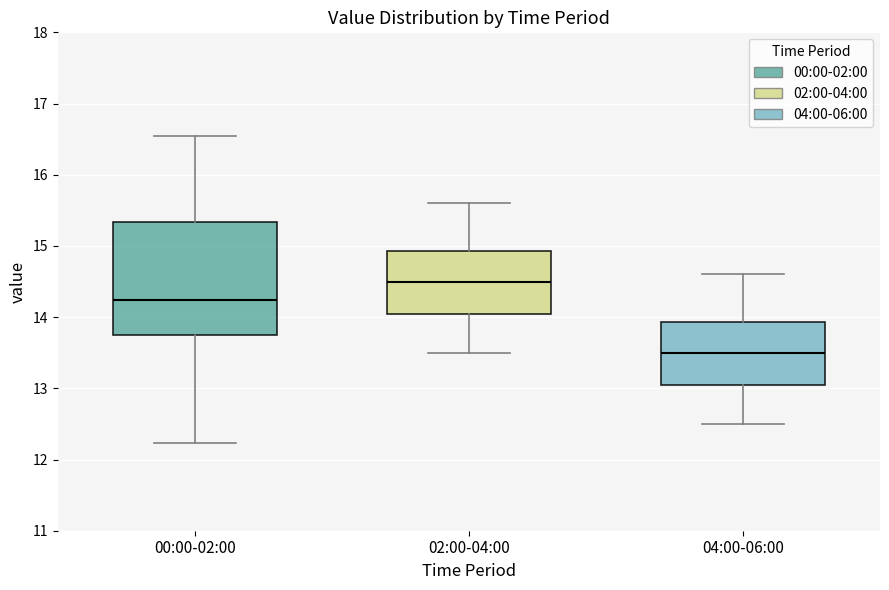

Reading left to right, transcribe this box plot: for each box, give where its median line is, the range the box spans, and where its two whiskers end, as read against the y-axis. The values are not printed on the chart, so give them approximately, as read against the axis.

00:00-02:00: median 14.2, box 13.8 to 15.3, whiskers 12.2 to 16.6
02:00-04:00: median 14.5, box 14.1 to 14.9, whiskers 13.5 to 15.6
04:00-06:00: median 13.5, box 13.1 to 13.9, whiskers 12.5 to 14.6